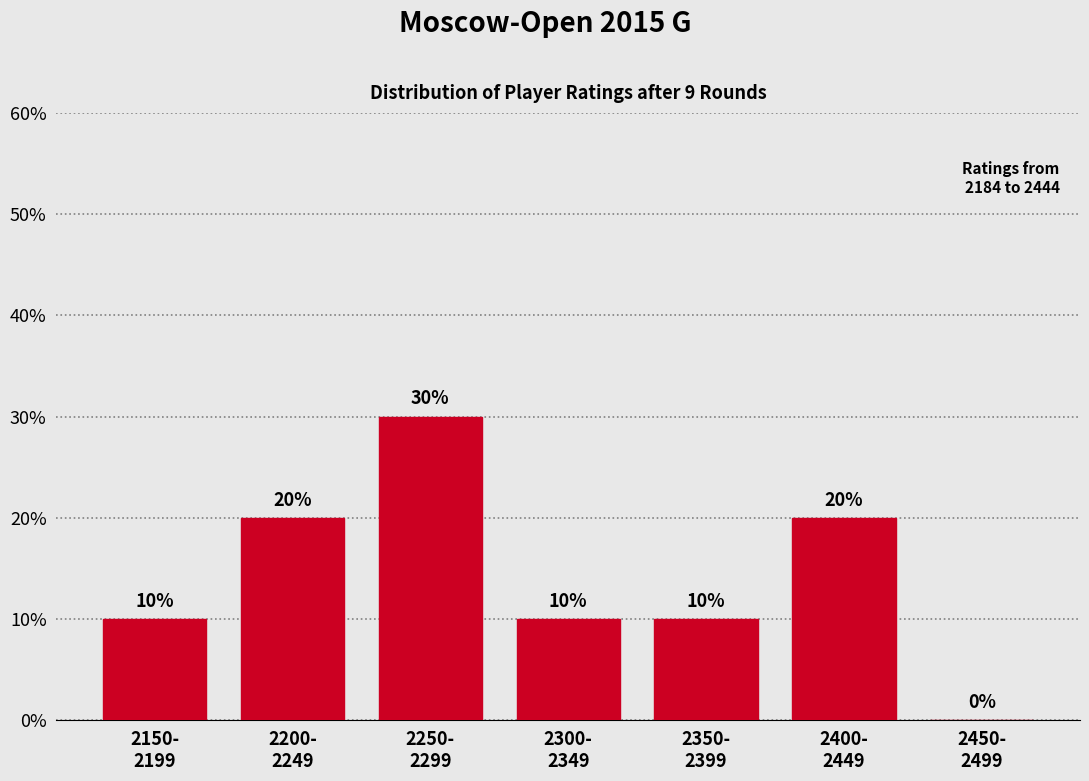

What is the sum of all values?

100